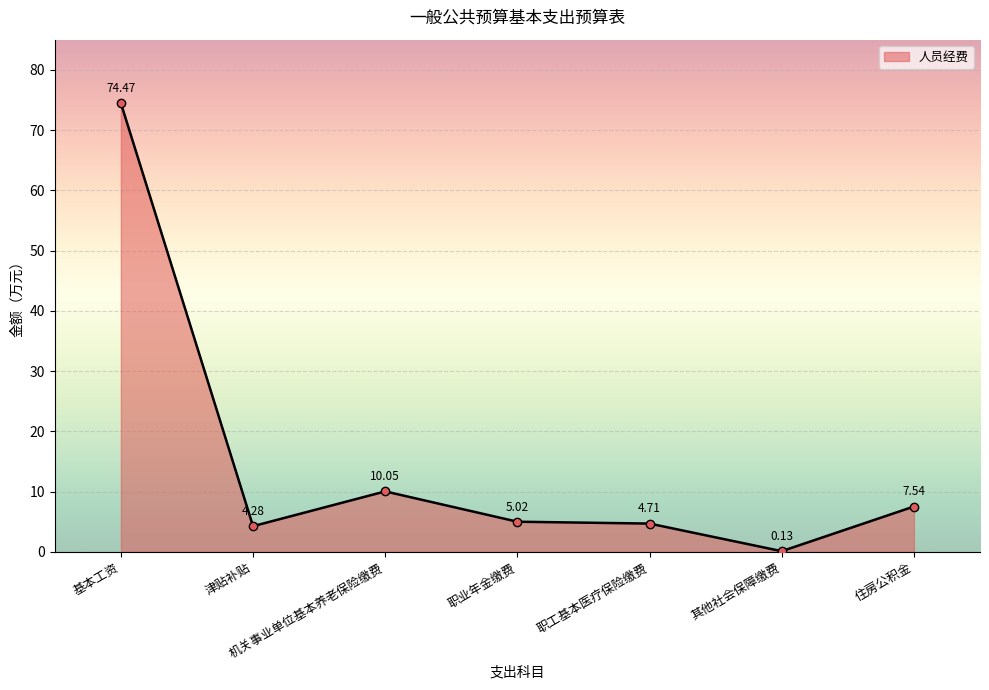

Rank the categories by value from highest to lowest.

基本工资, 机关事业单位基本养老保险缴费, 住房公积金, 职业年金缴费, 职工基本医疗保险缴费, 津贴补贴, 其他社会保障缴费